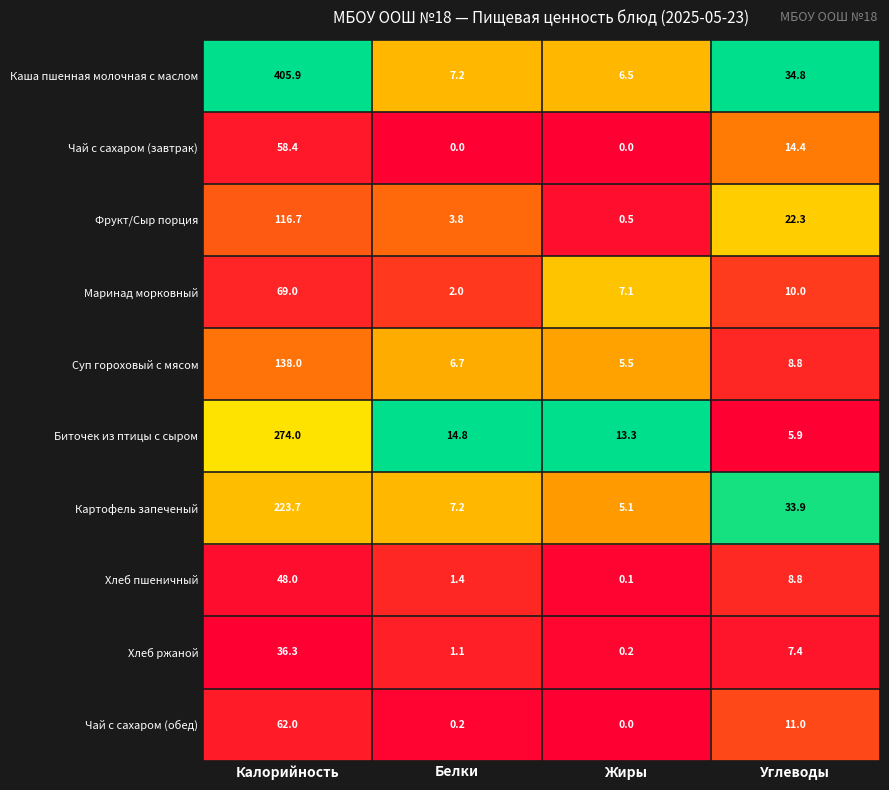

How many data points does each series have?

4